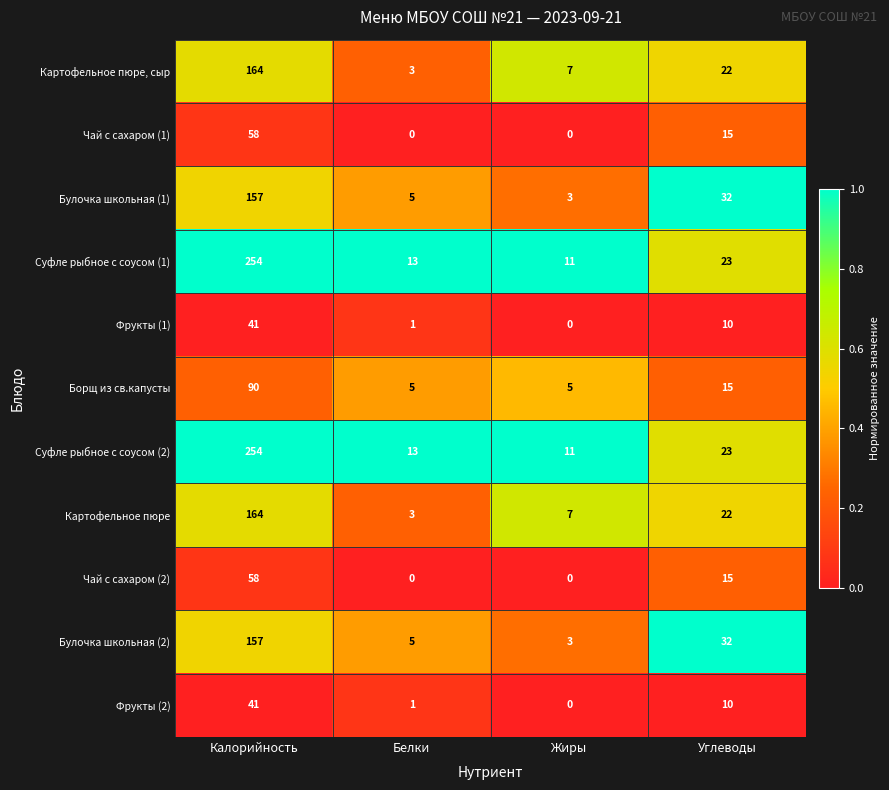

What is the difference between the highest and lowest values at Углеводы?

22